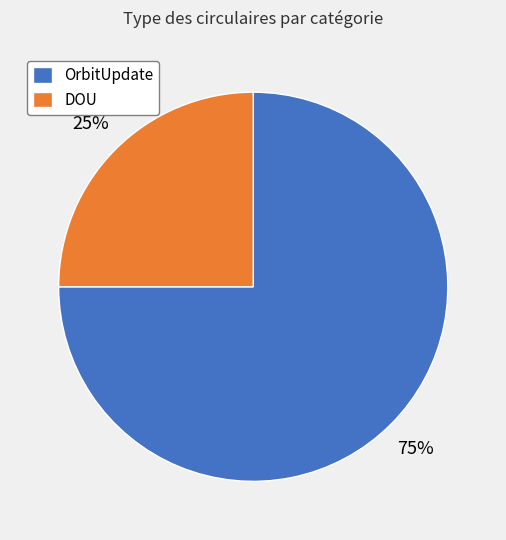

Rank the categories by value from lowest to highest.

DOU, OrbitUpdate